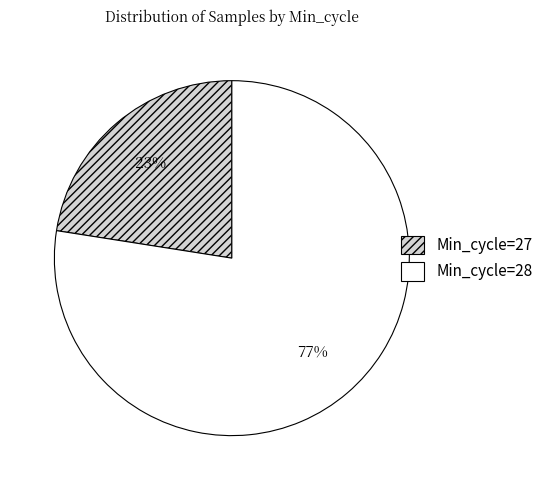

To the nearest percent, what is the average slice percentage?

50%